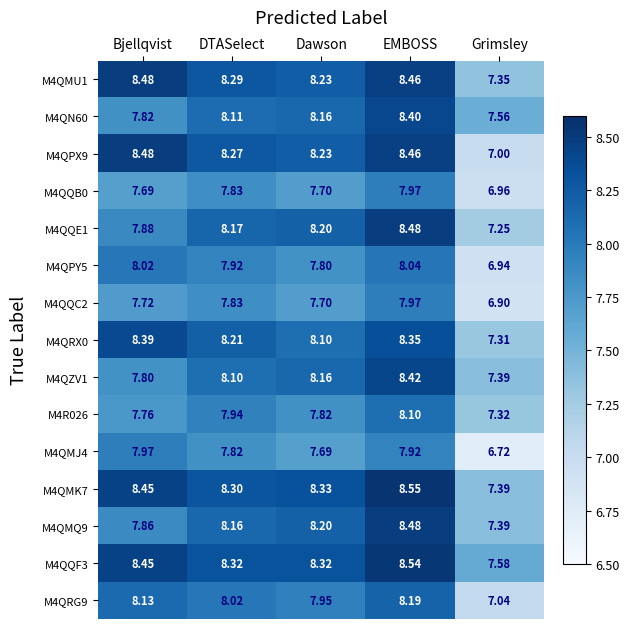

Where does the M4QQE1 series first go above 8?

DTASelect